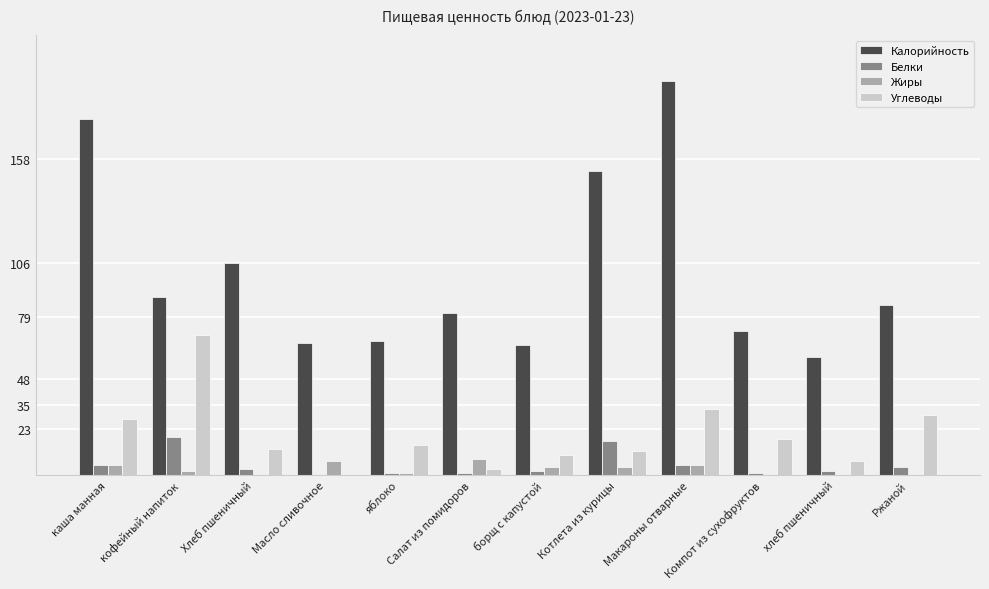

Which label corresponds to the largest value in the chart?

Макароны отварные